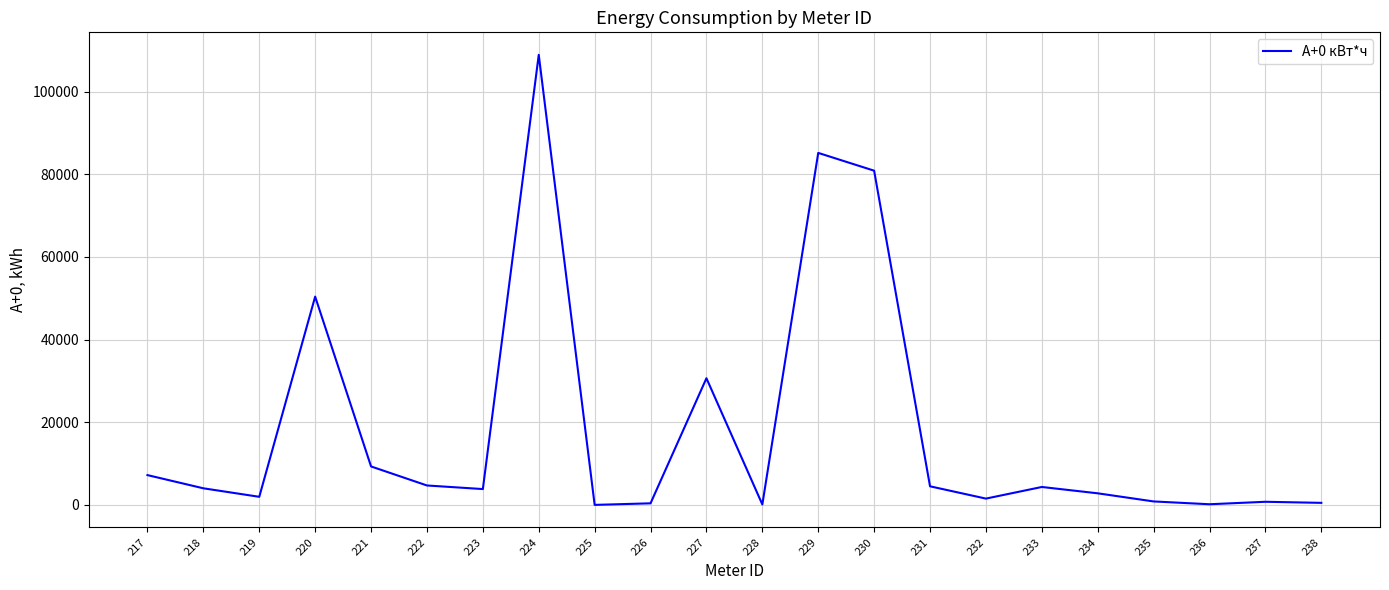

What is the difference between the maximum and minimum values?

108855.7